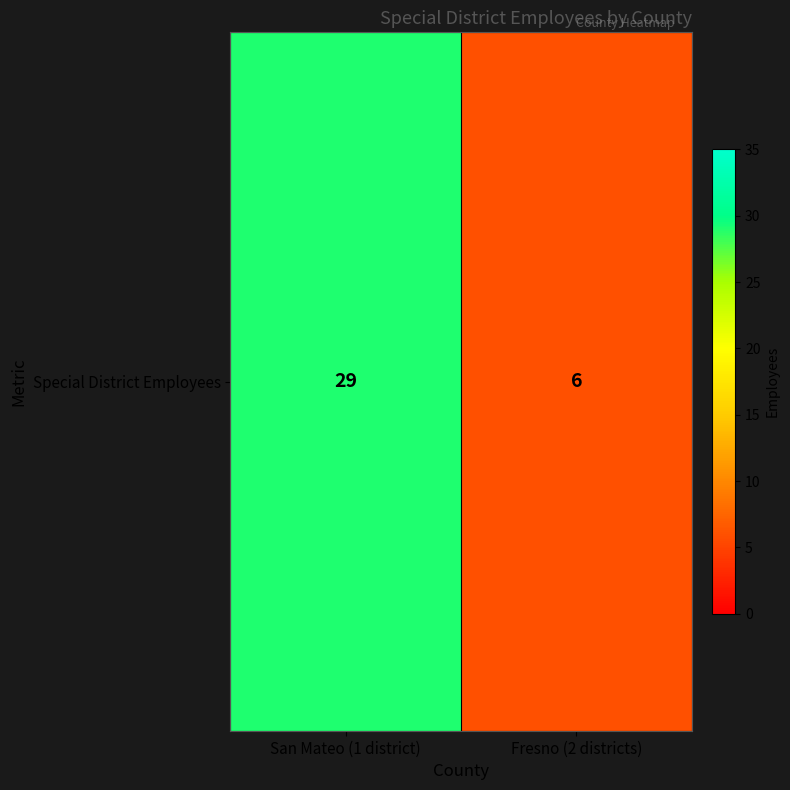

How many categories are shown in the chart?

2